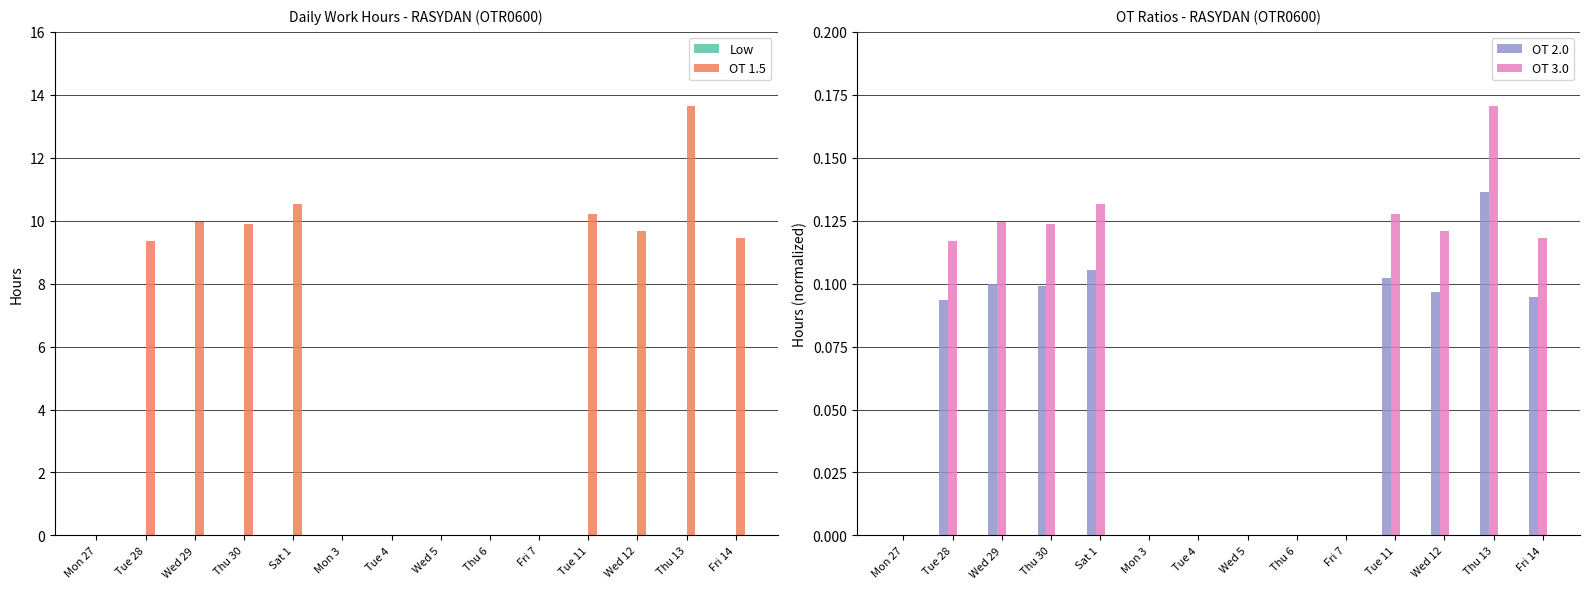

What is the label of the 9th bar from the left?

Thu 6